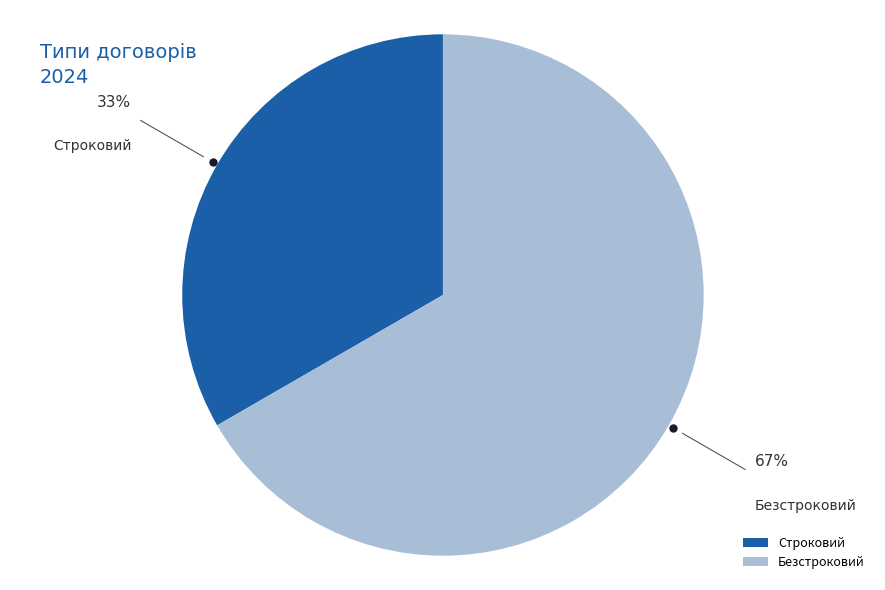

Combined, do Строковий and Безстроковий account for over 50%?

Yes